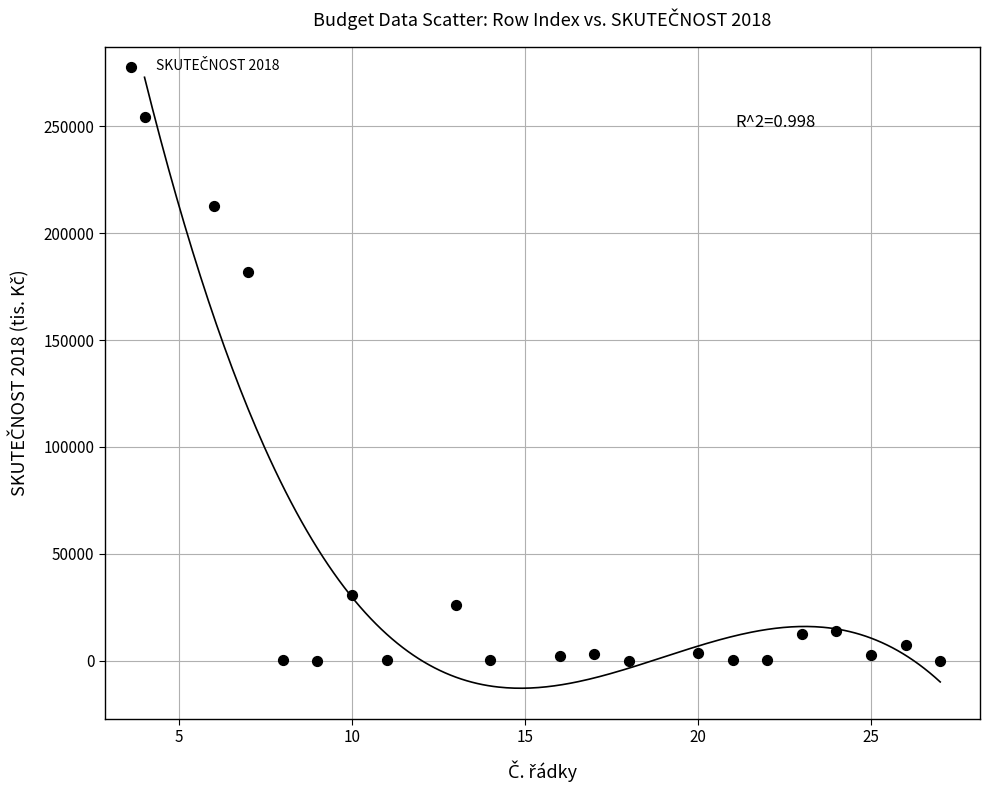

What is the range of X values (max minus min)?

23